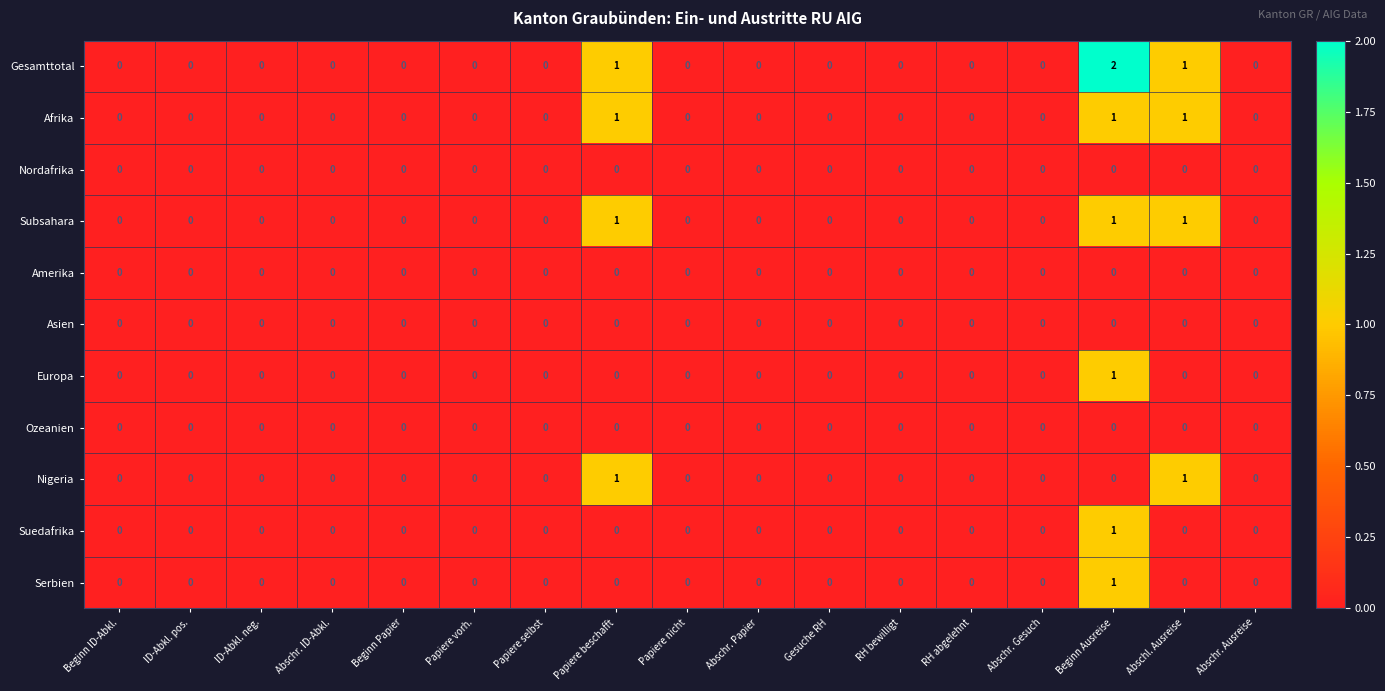

Is it true that Afrika equals 0 at Abschl. Ausreise?

False